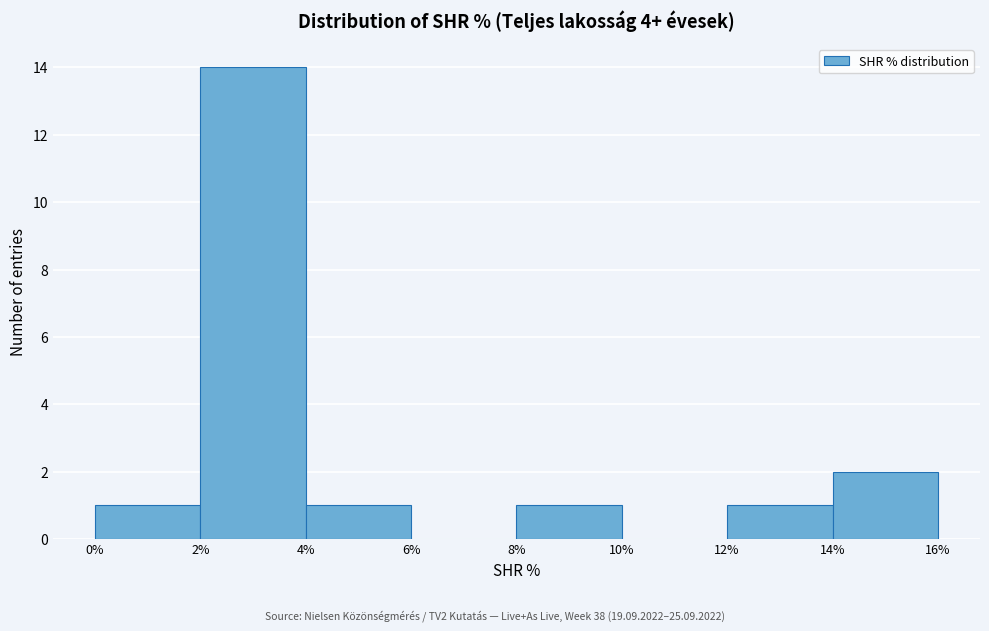

Reading left to right, list every bar in this chart as the range it spans on the x-axis followed by its height. The values are not printed on the chart, so give them approximately, as read against the axis.

0% to 2%: 1
2% to 4%: 14
4% to 6%: 1
6% to 8%: 0
8% to 10%: 1
10% to 12%: 0
12% to 14%: 1
14% to 16%: 2